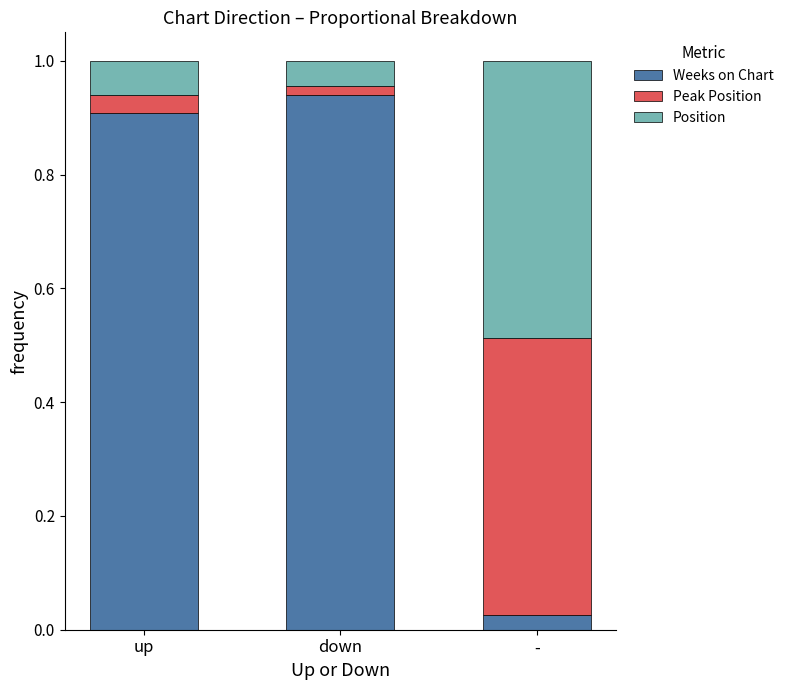

What is the average value of the Weeks on Chart series?

0.6